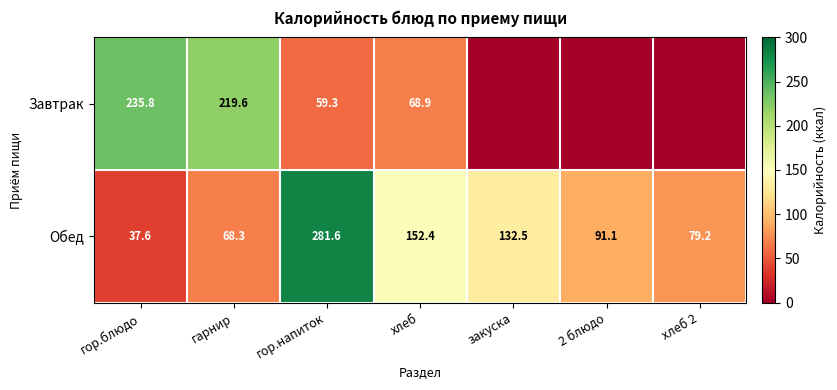

True or false: Завтрак has a value of 59.3 at гор.напиток.

True